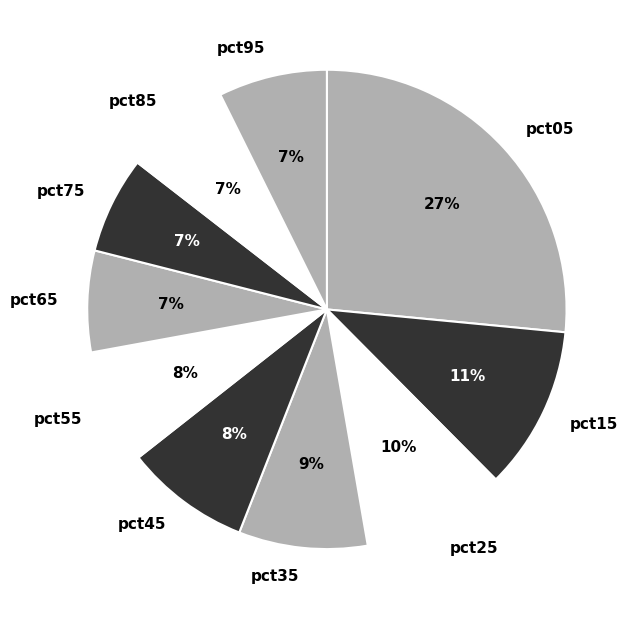

Does any single category account for the majority?

No